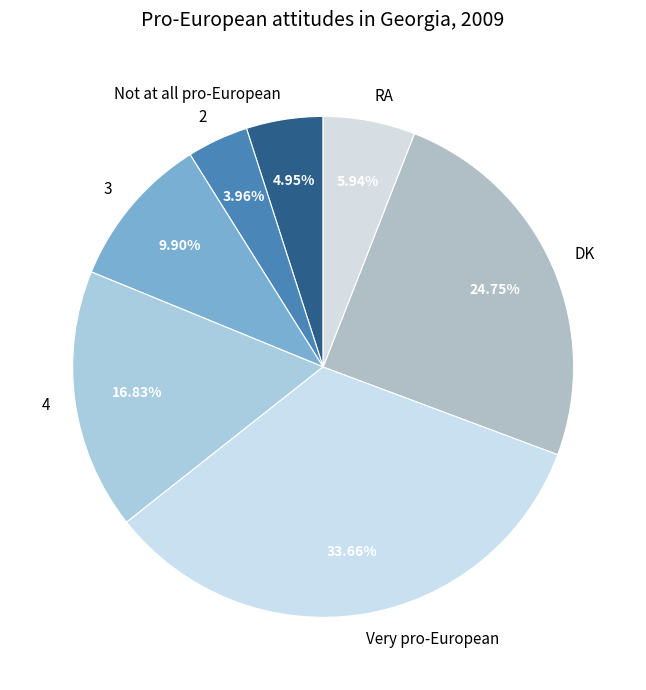

To the nearest percent, what portion does 2 represent?

4%